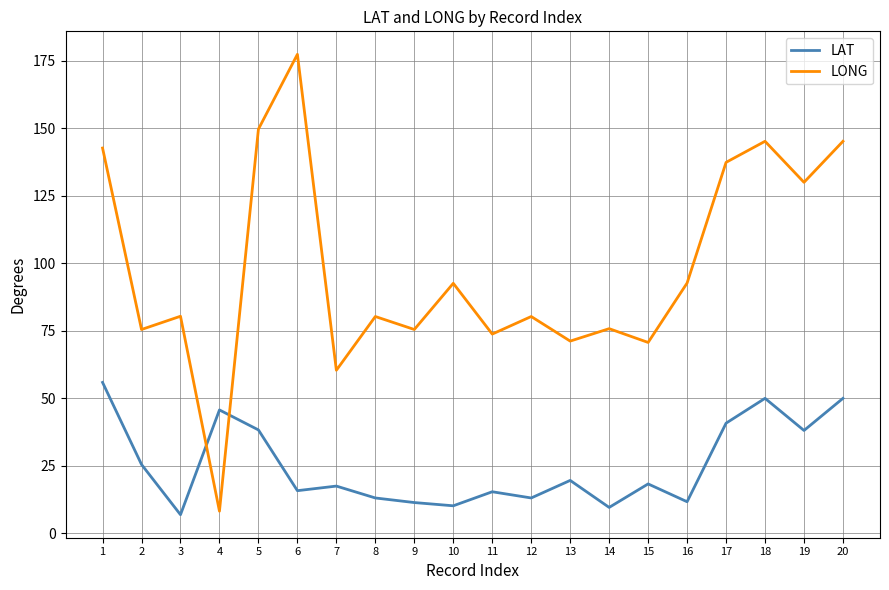

True or false: LONG has a value of 210.1 at 1.

False